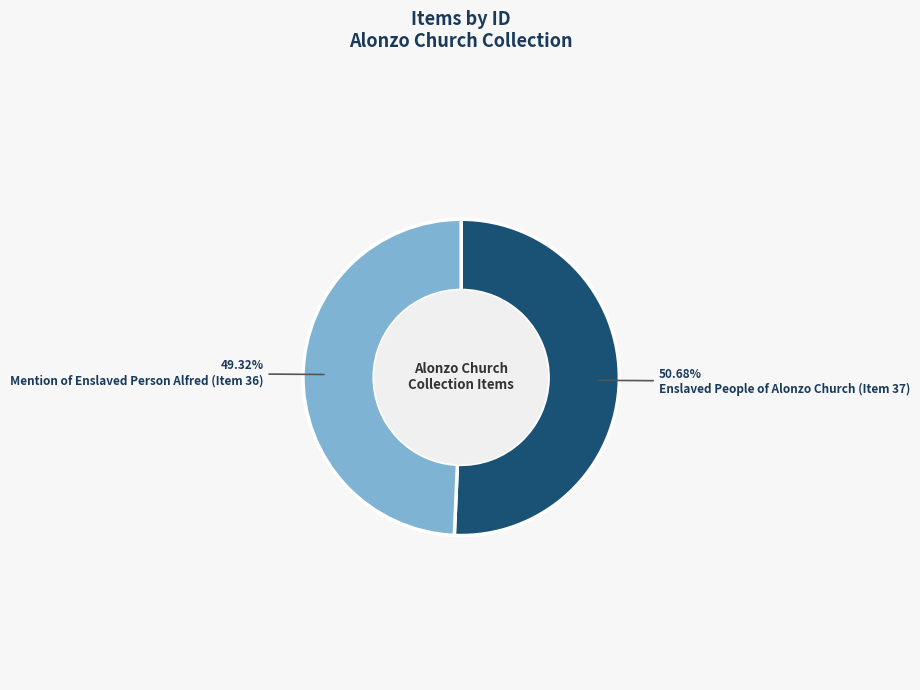

The Enslaved People of Alonzo Church (Item 37) slice represents 51% of the pie. True or false?

True